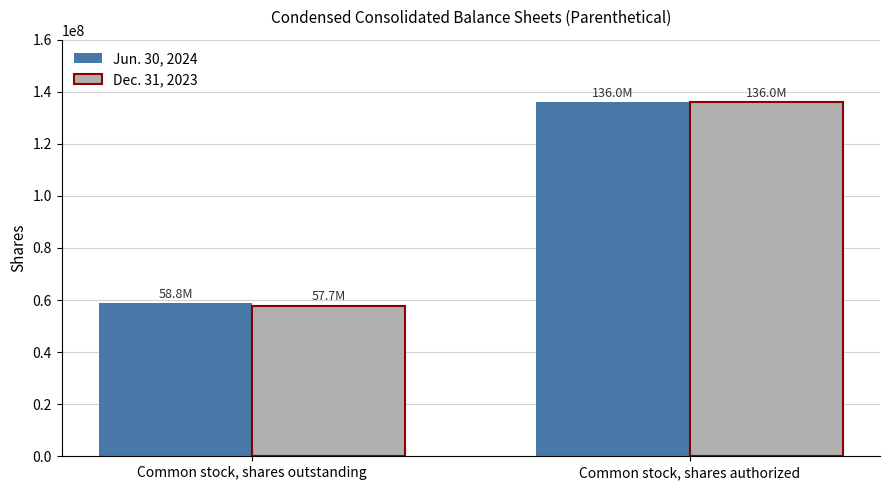

Rank the series at Common stock, shares outstanding from highest to lowest value.

Jun. 30, 2024, Dec. 31, 2023